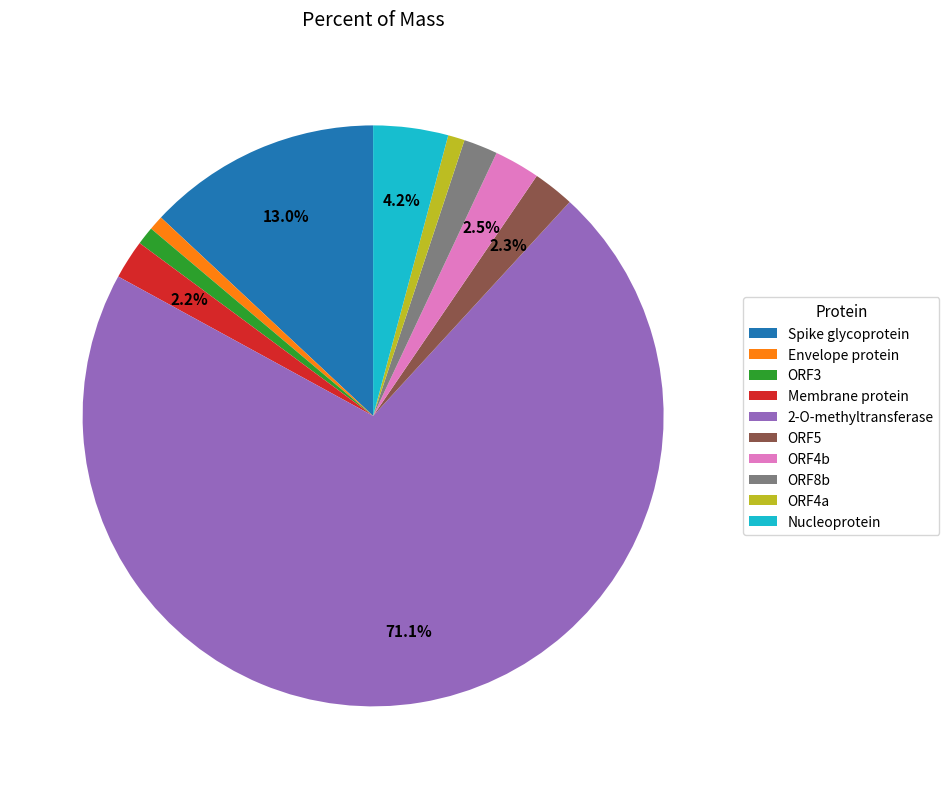

Count the number of slices in the pie.

10